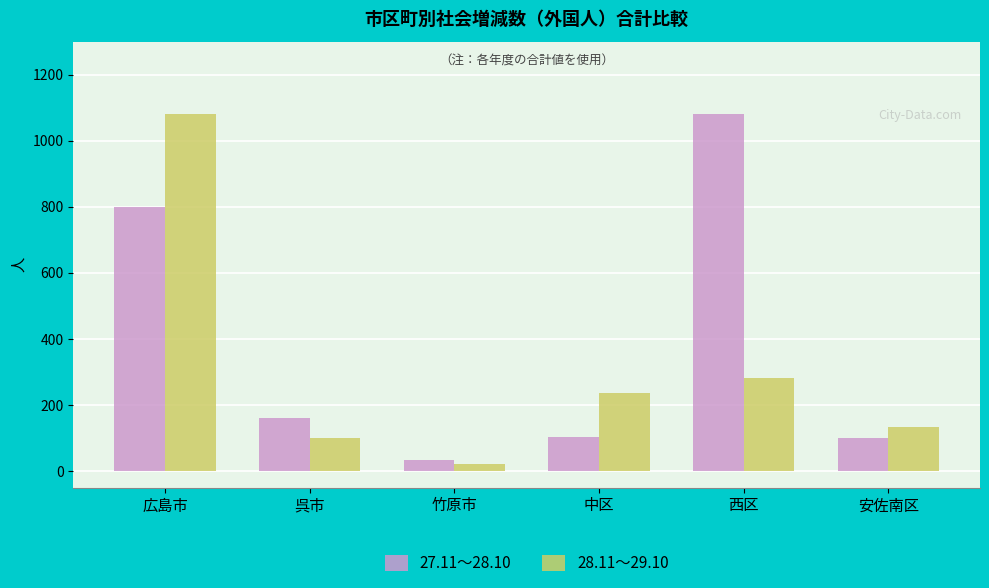

Which category has the lowest value across all series?

竹原市